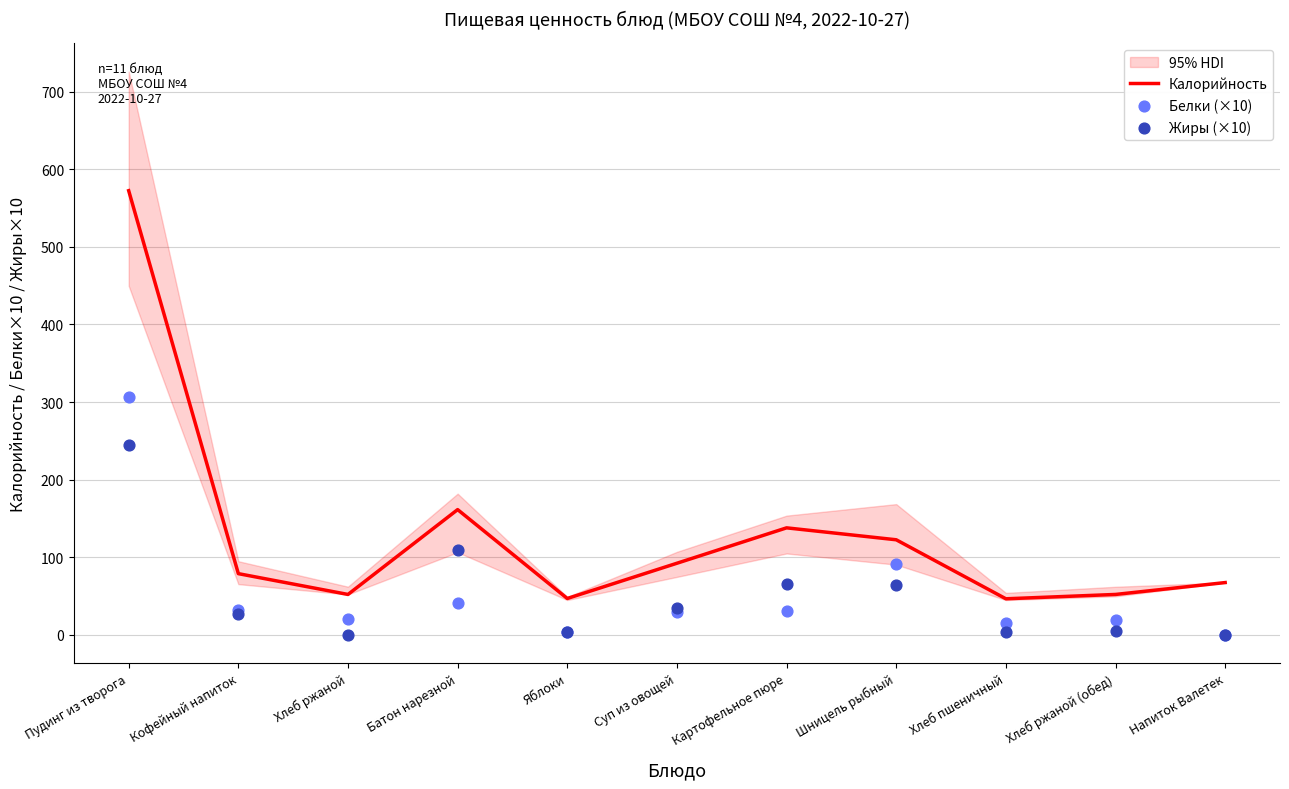

Is the value of Калорийность at Яблоки greater than the value of Жиры (×10) at Батон нарезной?

No